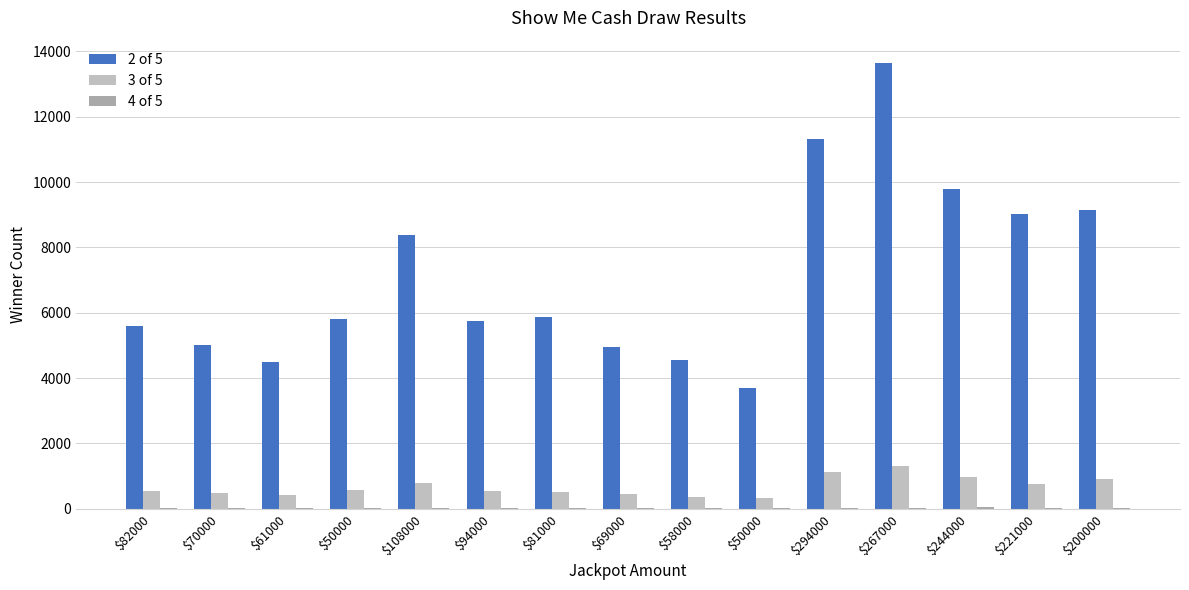

How many data points does each series have?

15